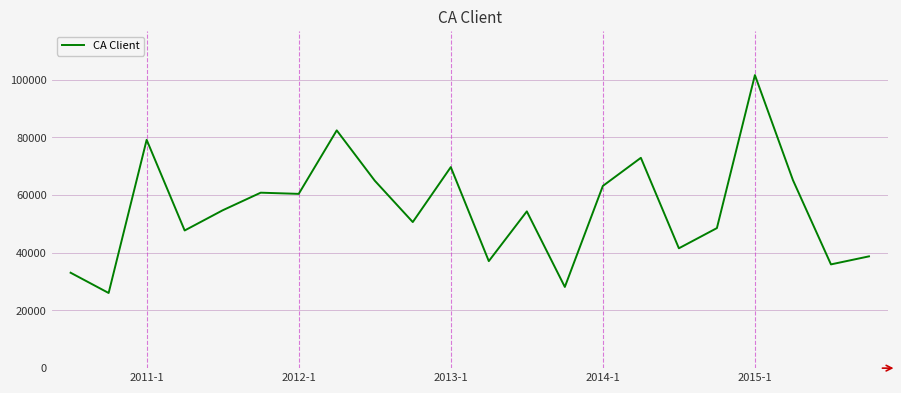

Does the chart display data point markers on the line(s)?

No